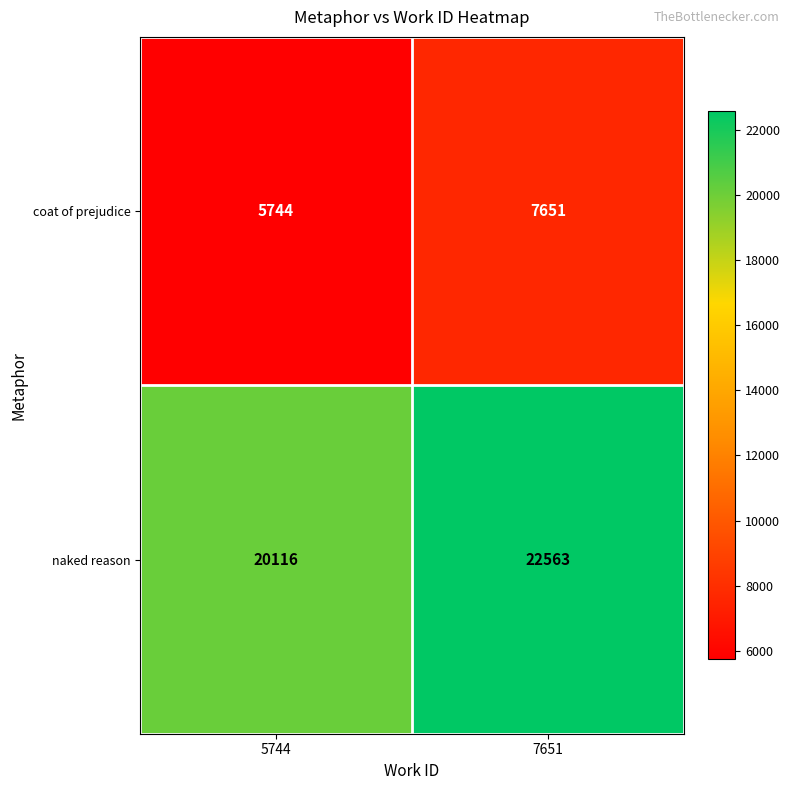

Which category has the lowest value across all series?

5744